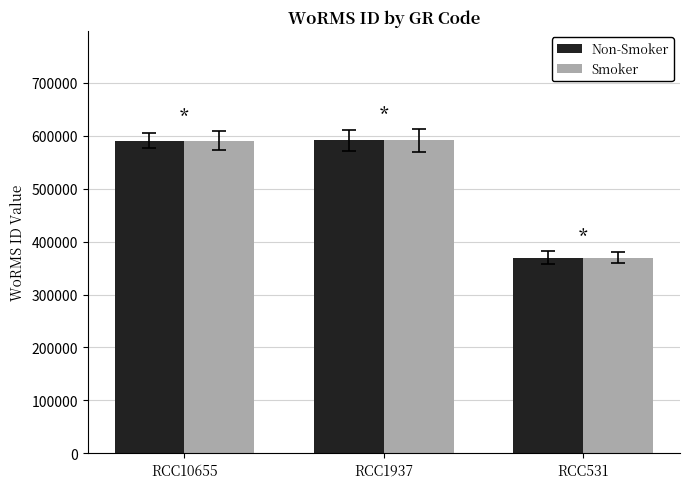

How many categories are shown in the chart?

3